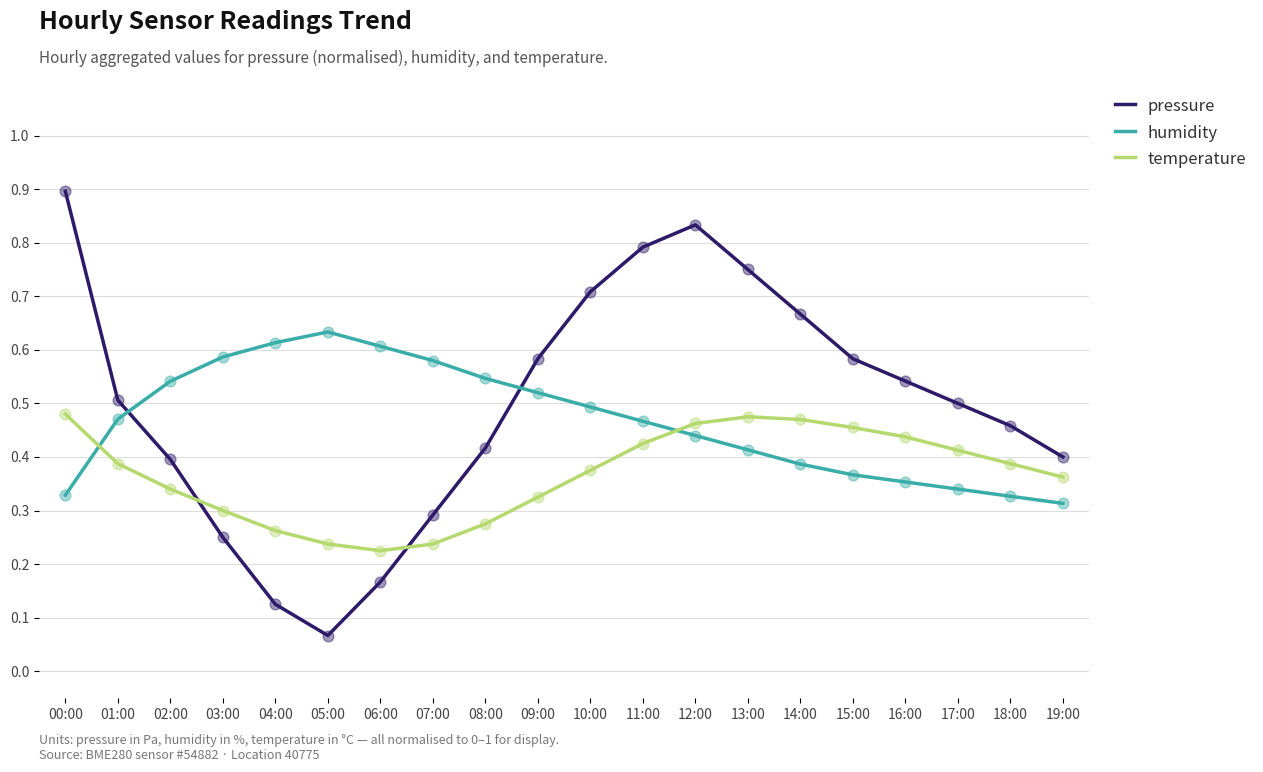

What are all the series names shown in the legend?

pressure, humidity, temperature